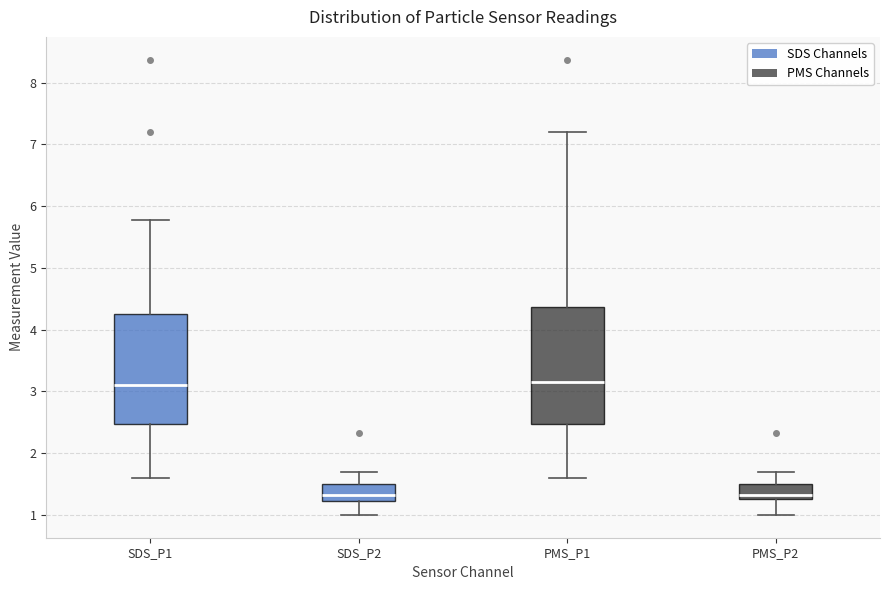

Reading left to right, transcribe this box plot: for each box, give where its median line is, the range the box spans, and where its two whiskers end, as read against the y-axis. The values are not printed on the chart, so give them approximately, as read against the axis.

SDS_P1: median 3.1, box 2.5 to 4.3, whiskers 1.6 to 5.8
SDS_P2: median 1.3, box 1.2 to 1.5, whiskers 1.0 to 1.7
PMS_P1: median 3.2, box 2.5 to 4.4, whiskers 1.6 to 7.2
PMS_P2: median 1.3 (just above the box's lower edge), box 1.3 to 1.5, whiskers 1.0 to 1.7